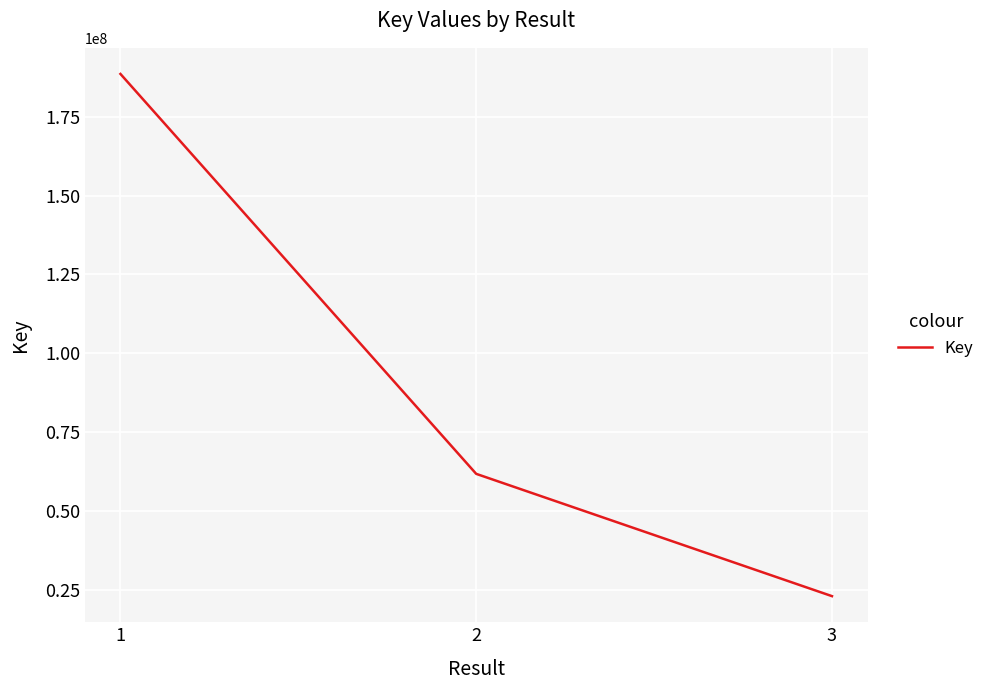

Reading left to right, what are all the values shown in this chart?

1=188546774	2=61752252	3=22980113